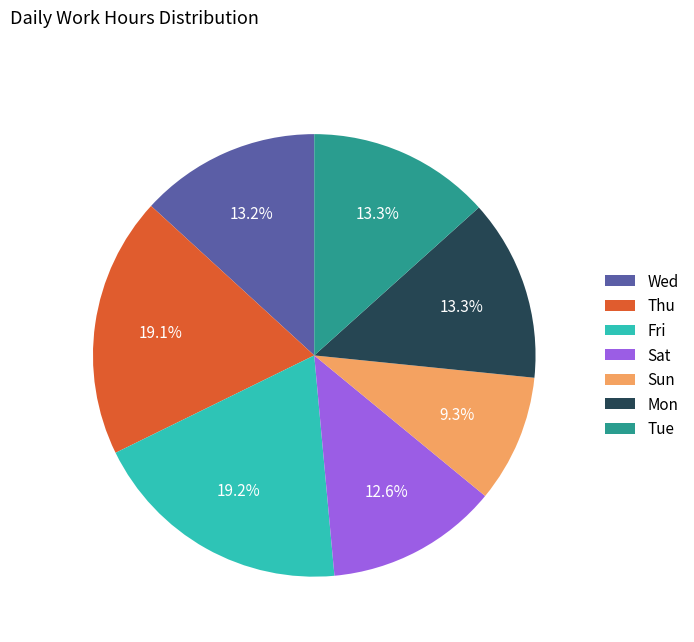

Is Mon the majority of the pie?

No